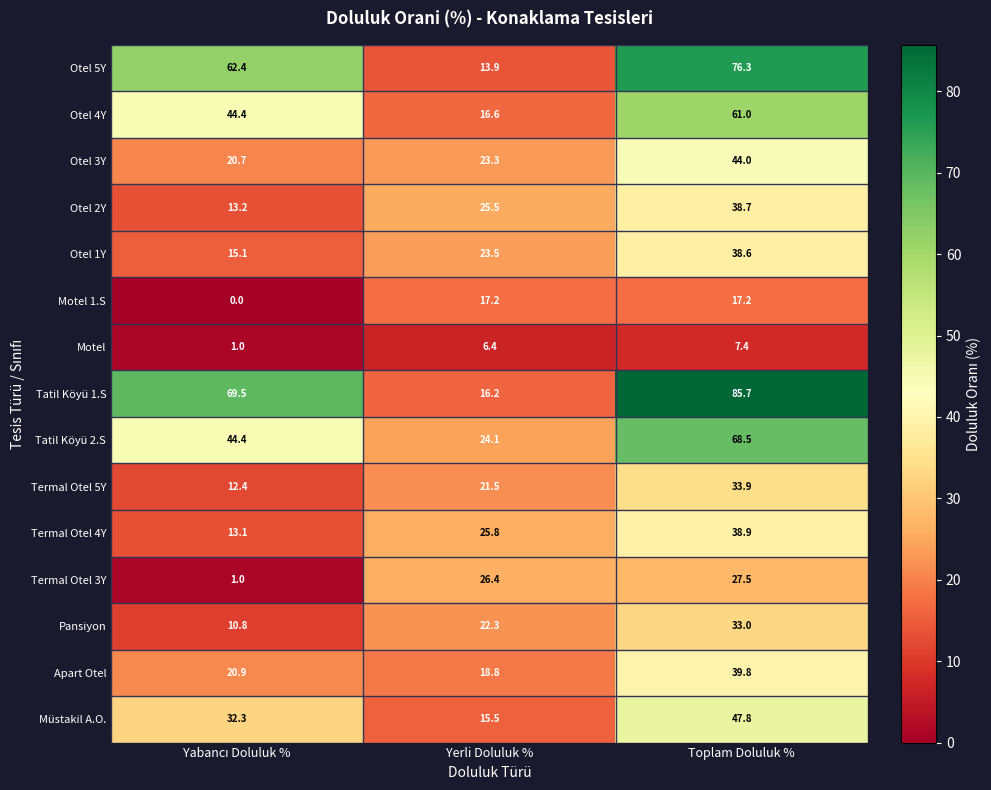

What is the difference between the maximum and minimum values in the Motel 1.S series?

17.2